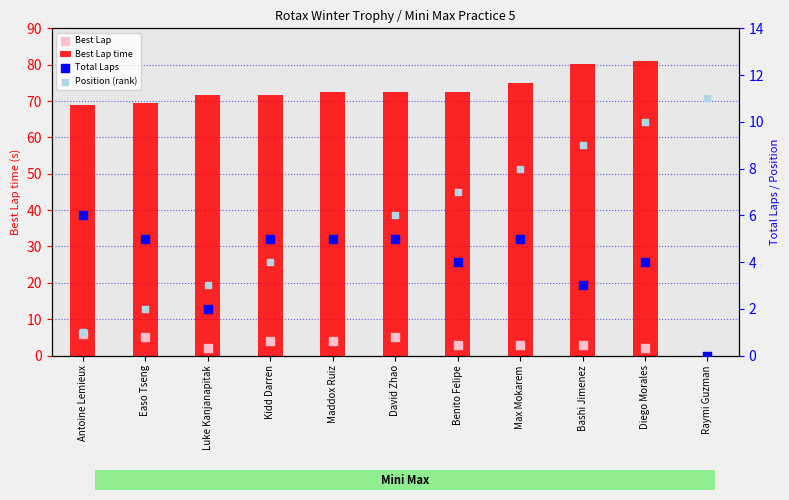

Which series has the widest spread of Y values?

Best Lap time